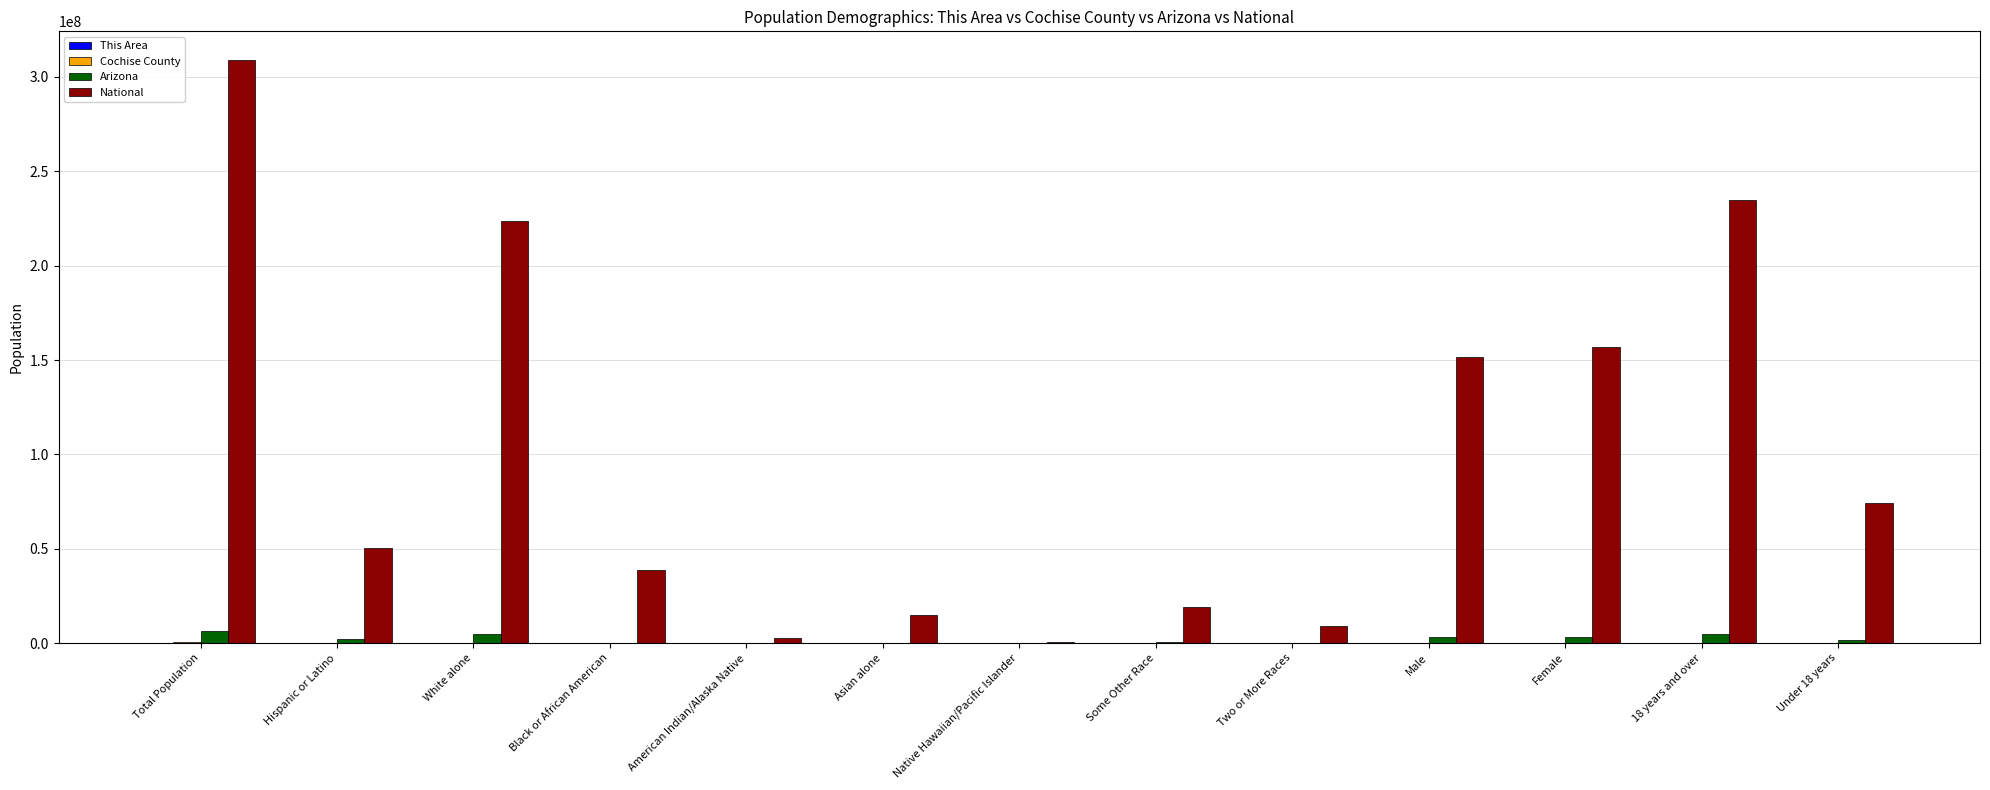

Is it true that Arizona equals 12648 at Native Hawaiian/Pacific Islander?

True